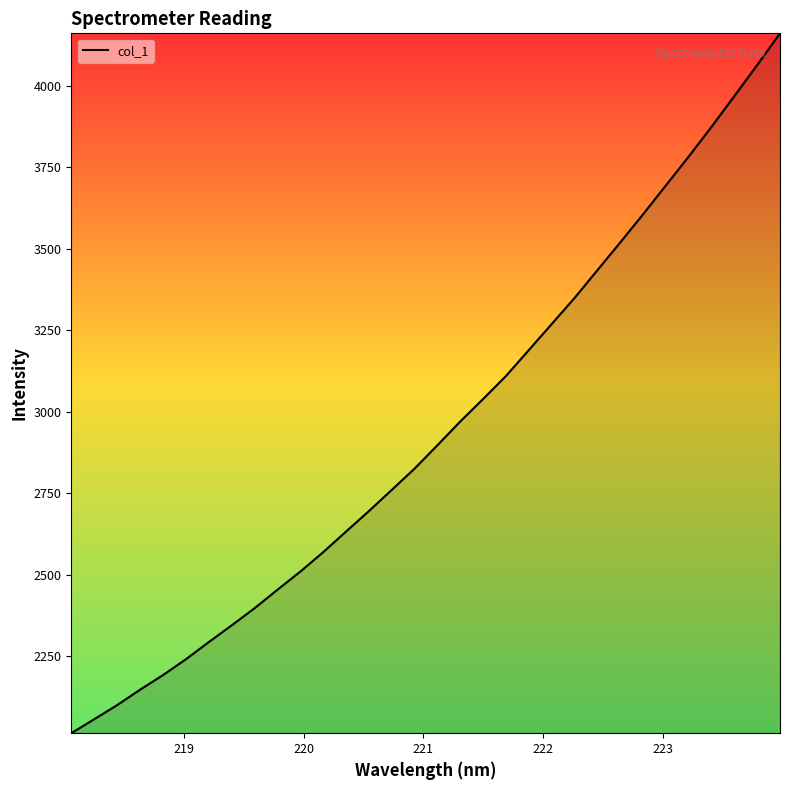

What is the difference between the second highest and minimum values?

2051.1